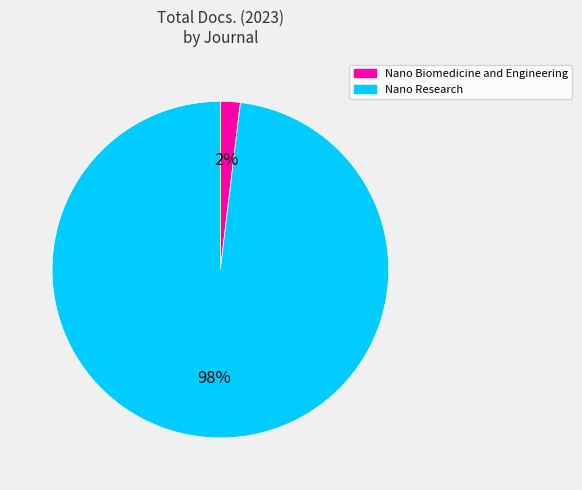

Which category accounts for the majority?

Nano Research